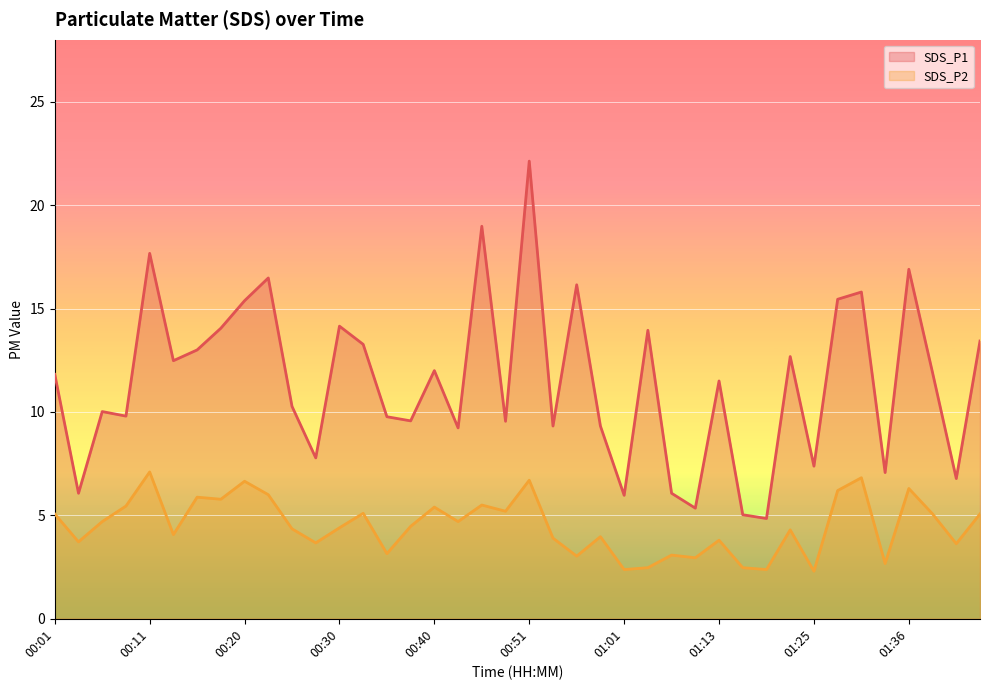

What is the difference between the highest and lowest values at 00:51?

15.4